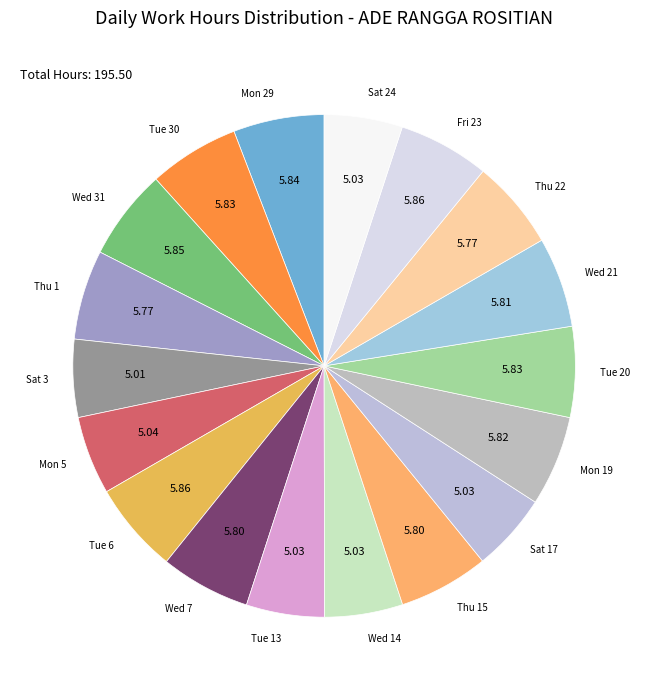

Do Wed 14 and Fri 23 together represent more than half of the pie?

No